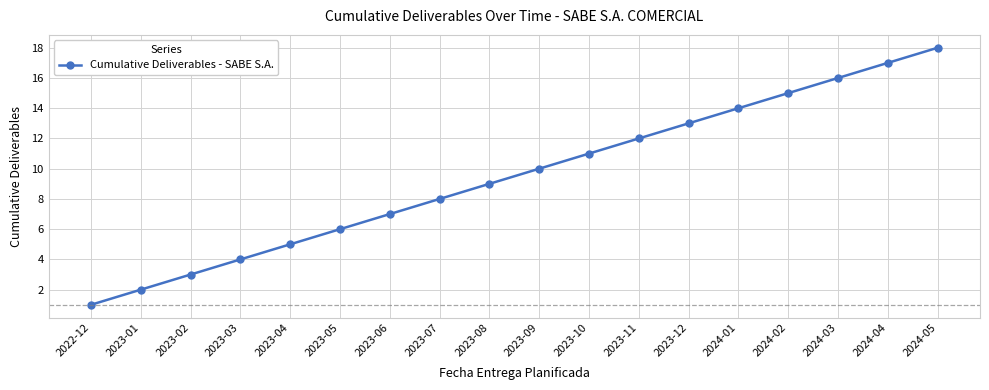

How many lines are shown in the chart?

1